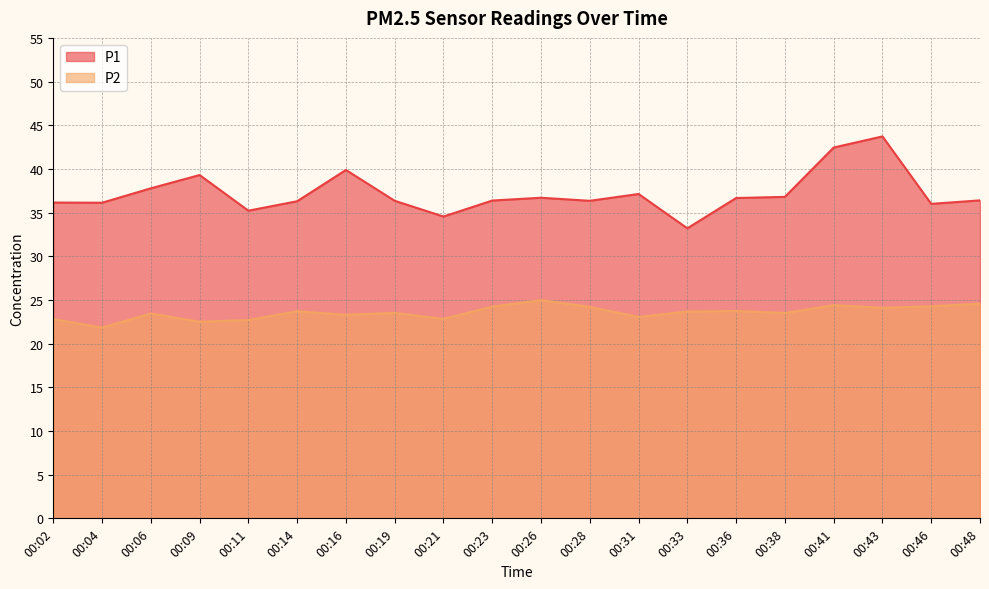

At how many categories does at least one series exceed 24?

20